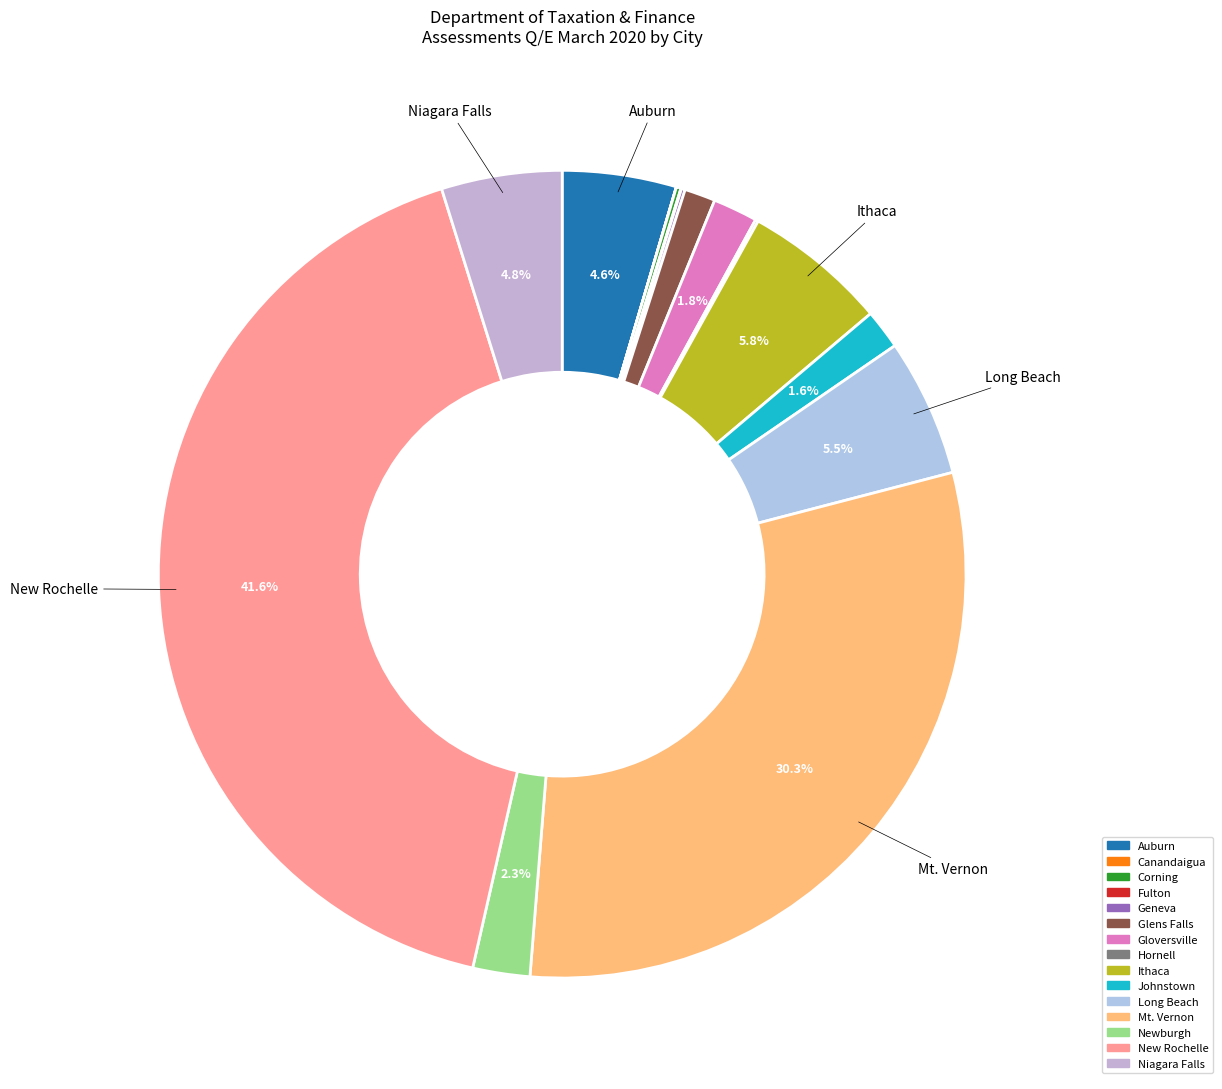

Does any single category account for the majority?

No